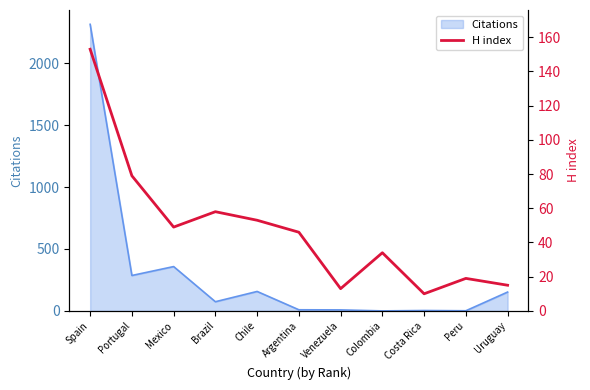

What is the sum of all values?

529